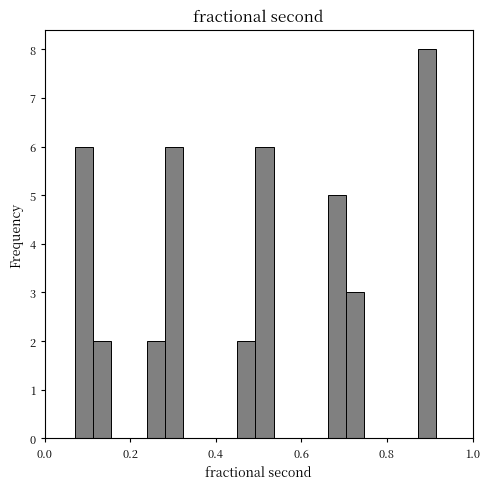

Around what value on the x-axis is the tallest bar? Give the approximate position of its centre, as read against the axis.

0.90